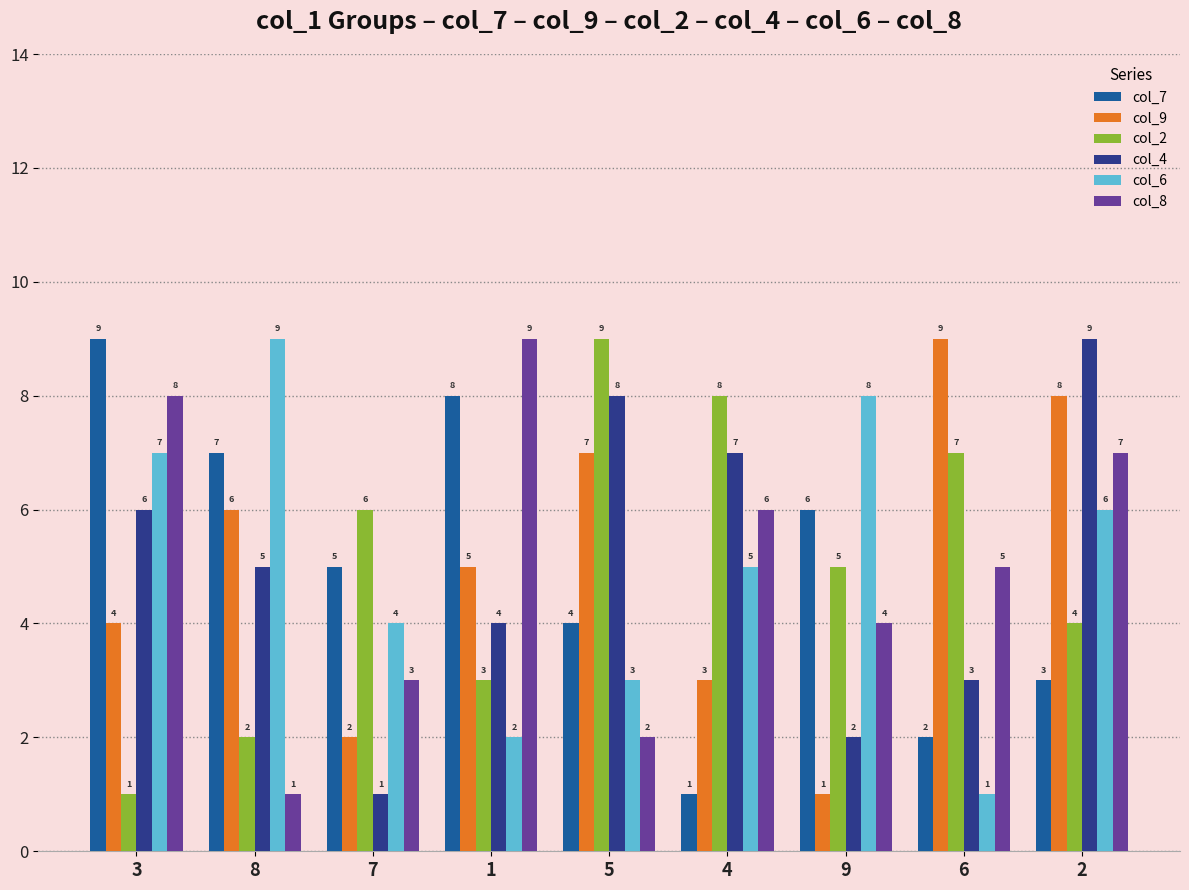

Which series changed the most between 8 and 6?

col_6